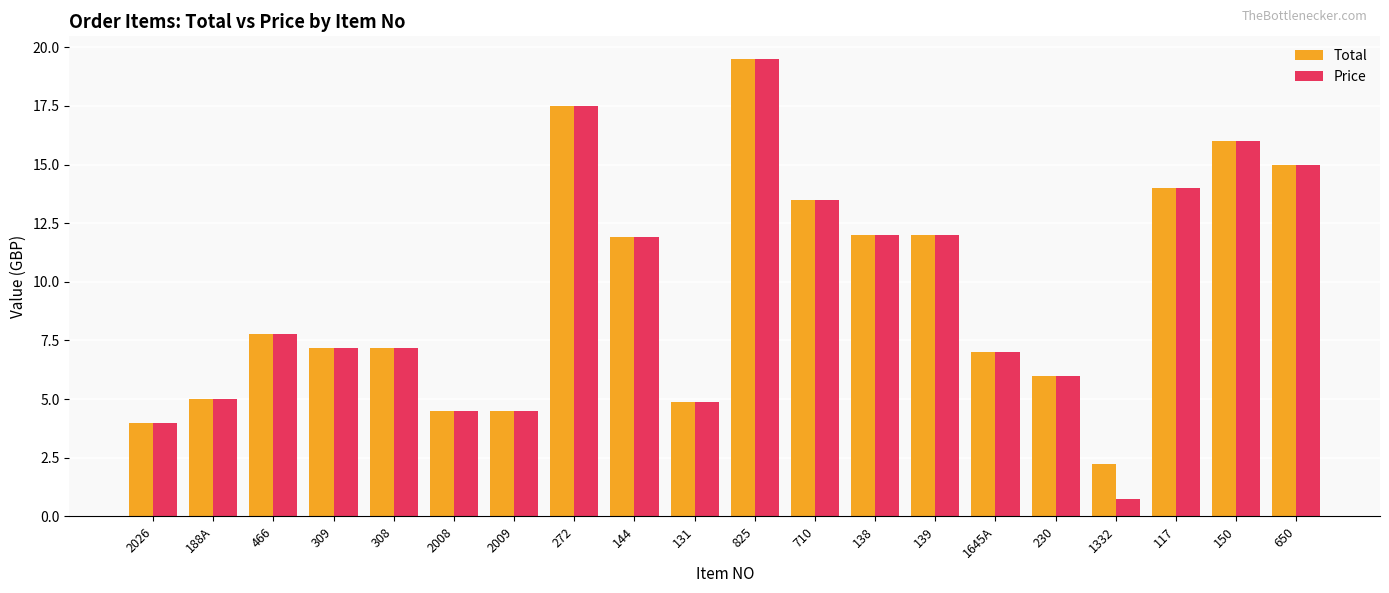

Which category has the lowest value across all series?

1332